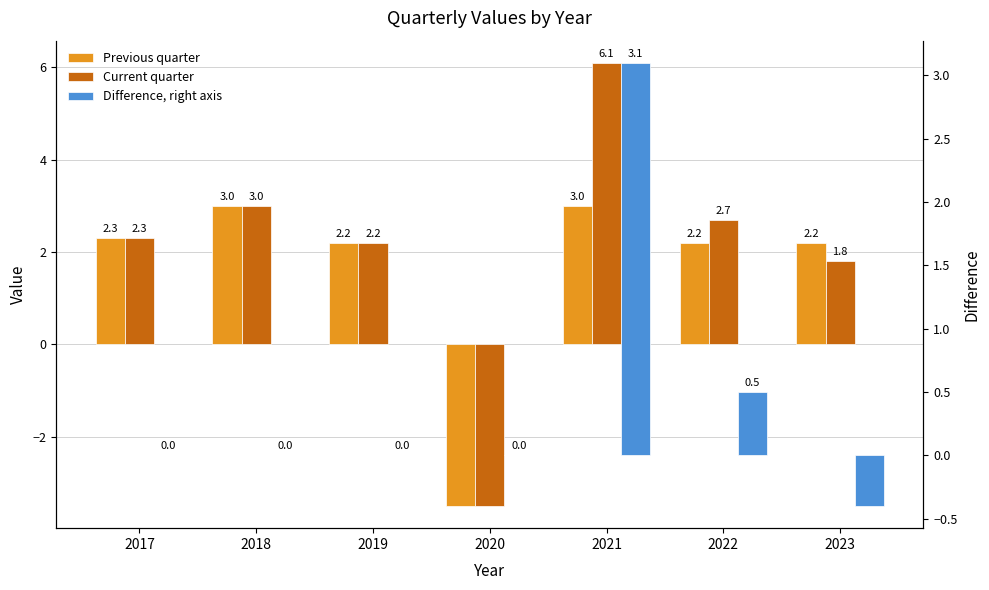

The value of Current quarter at 2019 is 2.2. True or false?

True